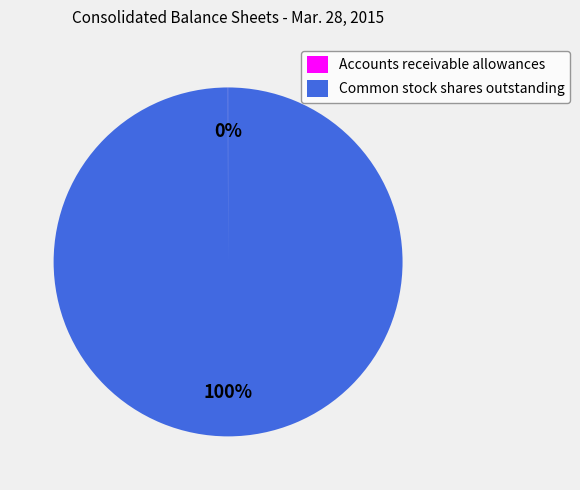

Is there any slice that represents more than half of the pie?

Yes